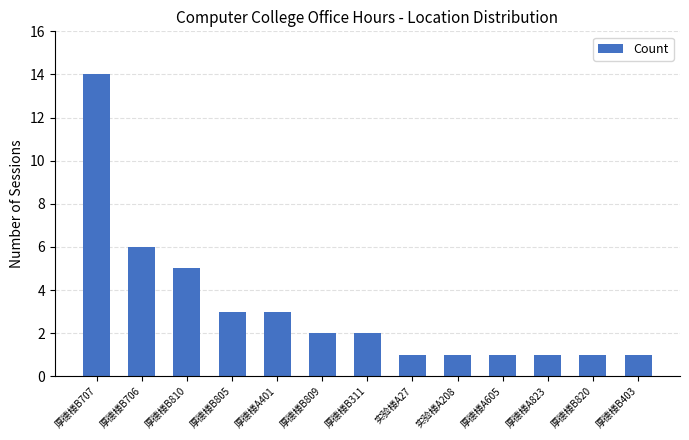

What position from the right is 厚德楼A823?

3